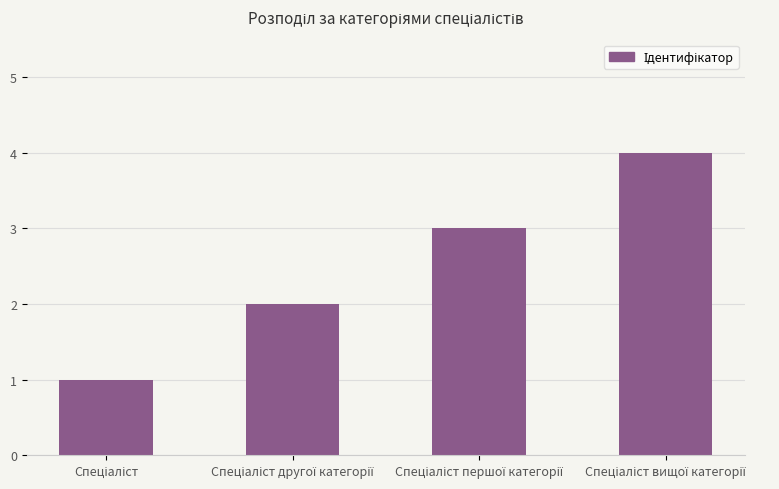

What is the sum of all values?

10